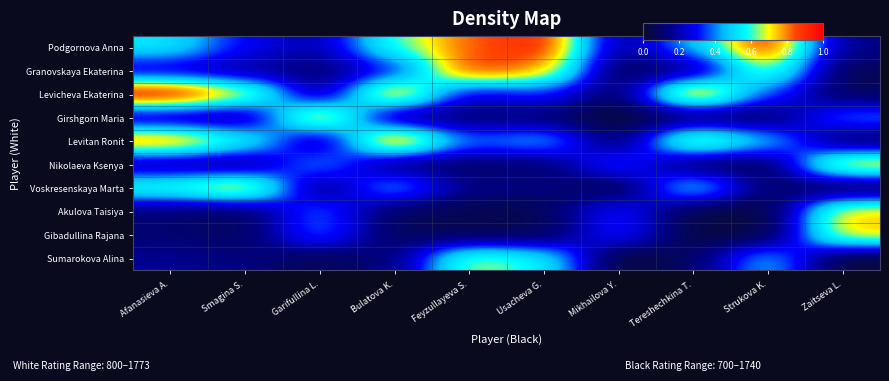

Reading right to left, list all the values displayed in this chart.

Podgornova Anna: Zaitseva L.=0.1	Strukova K.=0.9	Tereshechkina T.=0.5	Mikhailova Y.=0.1	Usacheva G.=0.9	Feyzullayeva S.=0.8	Bulatova K.=0.6	Garifullina L.=0.2	Smagina S.=0.3	Afanasieva A.=0.5
Granovskaya Ekaterina: Zaitseva L.=0.1	Strukova K.=0.7	Tereshechkina T.=0.1	Mikhailova Y.=0.0	Usacheva G.=0.8	Feyzullayeva S.=0.9	Bulatova K.=0.3	Garifullina L.=0.1	Smagina S.=0.2	Afanasieva A.=0.2
Levicheva Ekaterina: Zaitseva L.=0.1	Strukova K.=0.4	Tereshechkina T.=0.9	Mikhailova Y.=0.1	Usacheva G.=0.3	Feyzullayeva S.=0.2	Bulatova K.=0.9	Garifullina L.=0.1	Smagina S.=0.7	Afanasieva A.=1.0
Girshgorn Maria: Zaitseva L.=0.4	Strukova K.=0.1	Tereshechkina T.=0.1	Mikhailova Y.=0.0	Usacheva G.=0.1	Feyzullayeva S.=0.1	Bulatova K.=0.1	Garifullina L.=0.8	Smagina S.=0.1	Afanasieva A.=0.2
Levitan Ronit: Zaitseva L.=0.1	Strukova K.=0.5	Tereshechkina T.=0.8	Mikhailova Y.=0.1	Usacheva G.=0.5	Feyzullayeva S.=0.4	Bulatova K.=0.9	Garifullina L.=0.1	Smagina S.=0.6	Afanasieva A.=0.9
Nikolaeva Ksenya: Zaitseva L.=0.8	Strukova K.=0.1	Tereshechkina T.=0.1	Mikhailova Y.=0.4	Usacheva G.=0.1	Feyzullayeva S.=0.1	Bulatova K.=0.1	Garifullina L.=0.4	Smagina S.=0.1	Afanasieva A.=0.1
Voskresenskaya Marta: Zaitseva L.=0.0	Strukova K.=0.1	Tereshechkina T.=0.6	Mikhailova Y.=0.0	Usacheva G.=0.1	Feyzullayeva S.=0.1	Bulatova K.=0.5	Garifullina L.=0.1	Smagina S.=0.8	Afanasieva A.=0.6
Akulova Taisiya: Zaitseva L.=0.8	Strukova K.=0.0	Tereshechkina T.=0.0	Mikhailova Y.=0.3	Usacheva G.=0.1	Feyzullayeva S.=0.1	Bulatova K.=0.1	Garifullina L.=0.4	Smagina S.=0.1	Afanasieva A.=0.1
Gibadullina Rajana: Zaitseva L.=0.8	Strukova K.=0.0	Tereshechkina T.=0.0	Mikhailova Y.=0.3	Usacheva G.=0.1	Feyzullayeva S.=0.1	Bulatova K.=0.1	Garifullina L.=0.4	Smagina S.=0.1	Afanasieva A.=0.1
Sumarokova Alina: Zaitseva L.=0.0	Strukova K.=0.5	Tereshechkina T.=0.1	Mikhailova Y.=0.0	Usacheva G.=0.6	Feyzullayeva S.=0.7	Bulatova K.=0.1	Garifullina L.=0.1	Smagina S.=0.1	Afanasieva A.=0.2